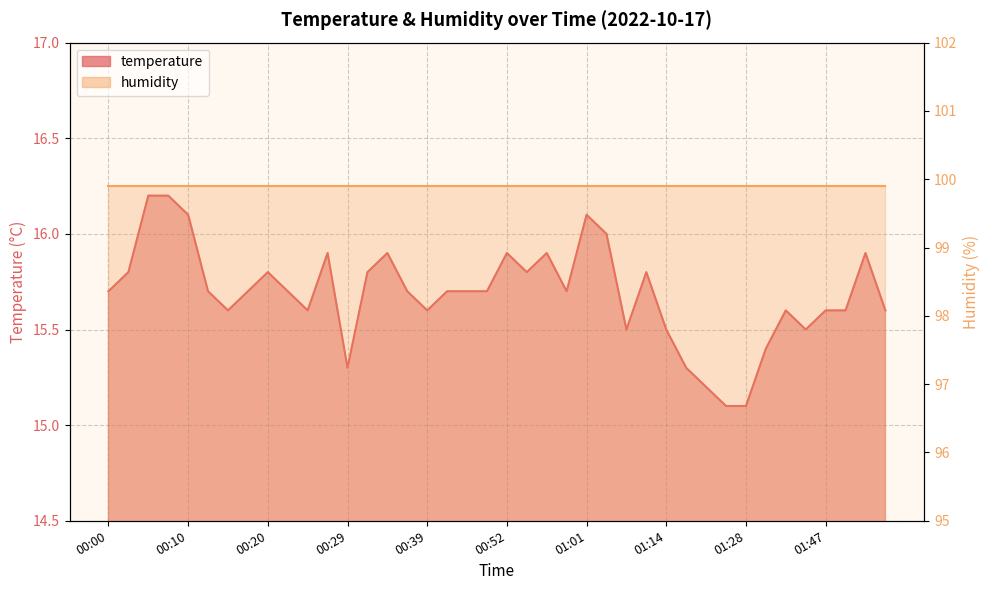

What is the label of the 38th point from the right?

00:05